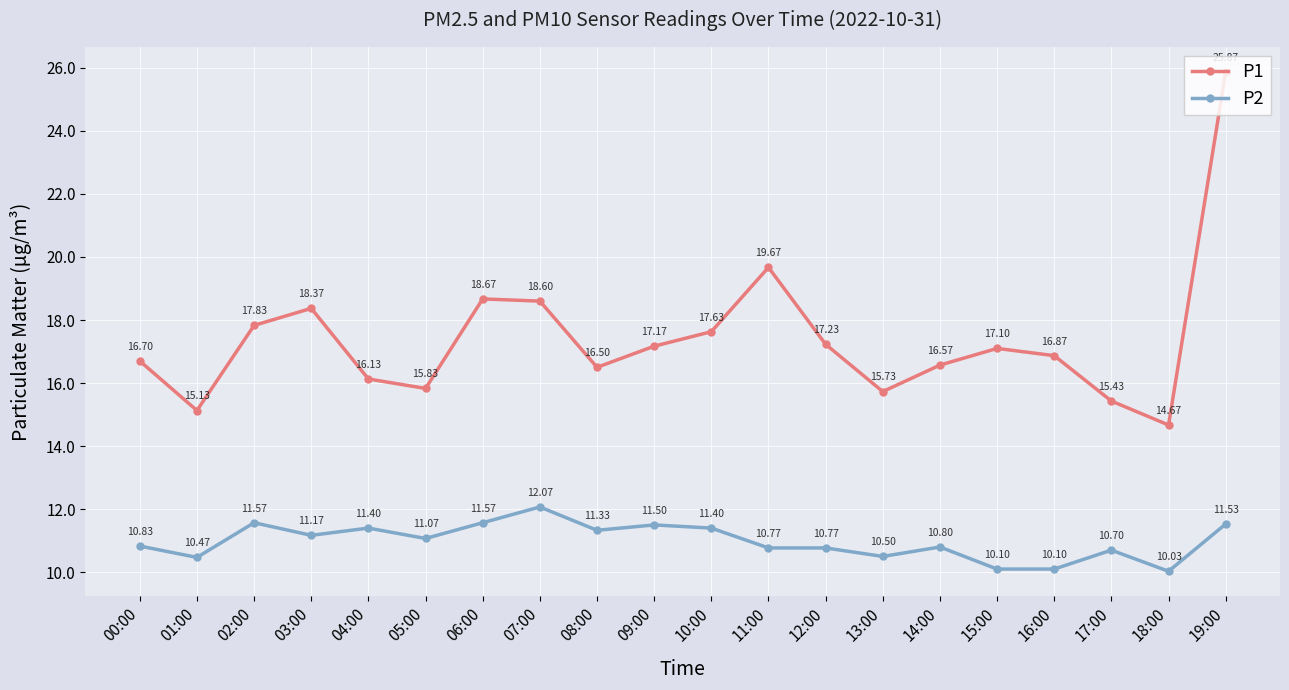

Where is P2 nearest to the value 11?

05:00